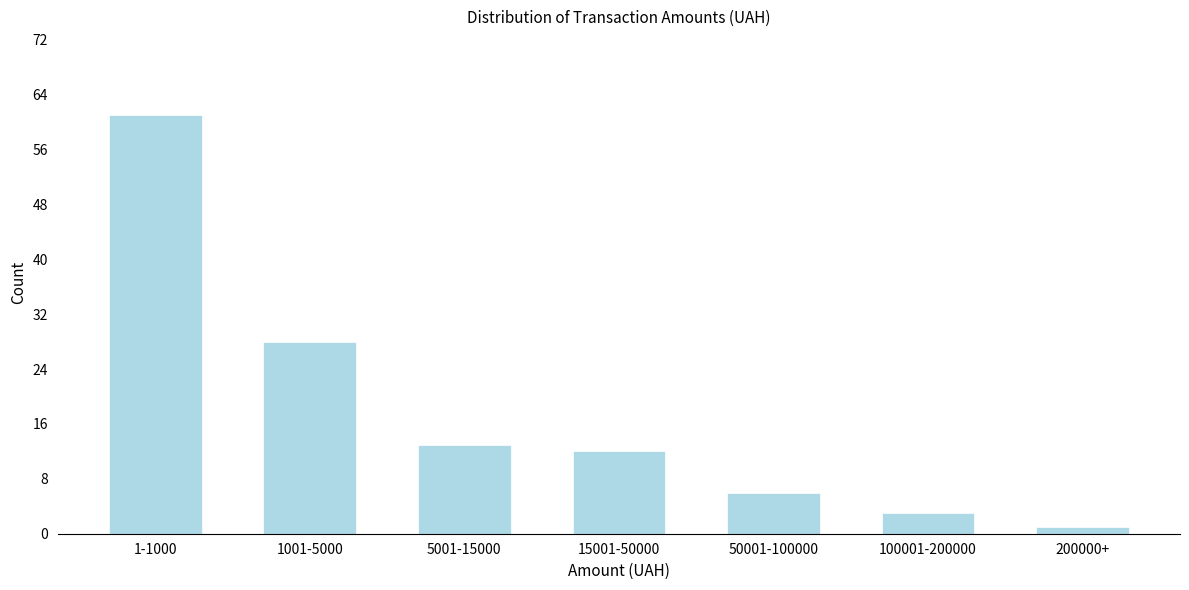

Reading left to right, transcribe all the data shown in this chart.

61	28	13	12	6	3	1